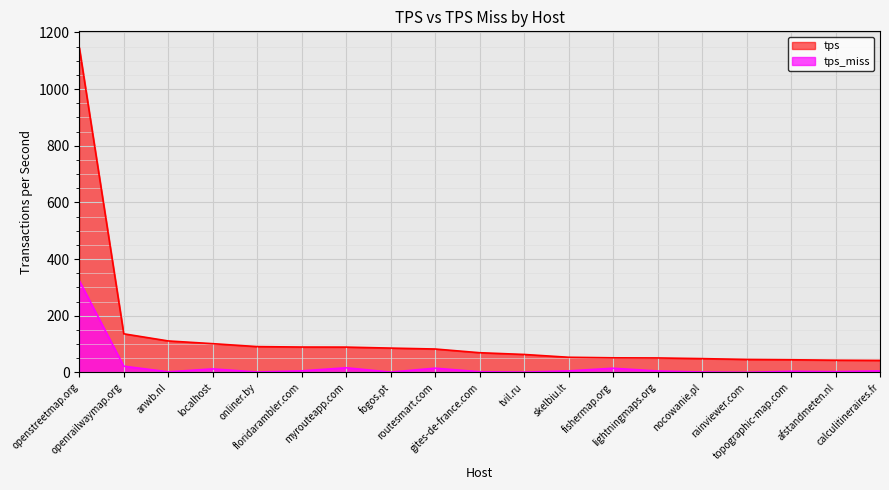

True or false: tps_miss and tps cross at least once.

False